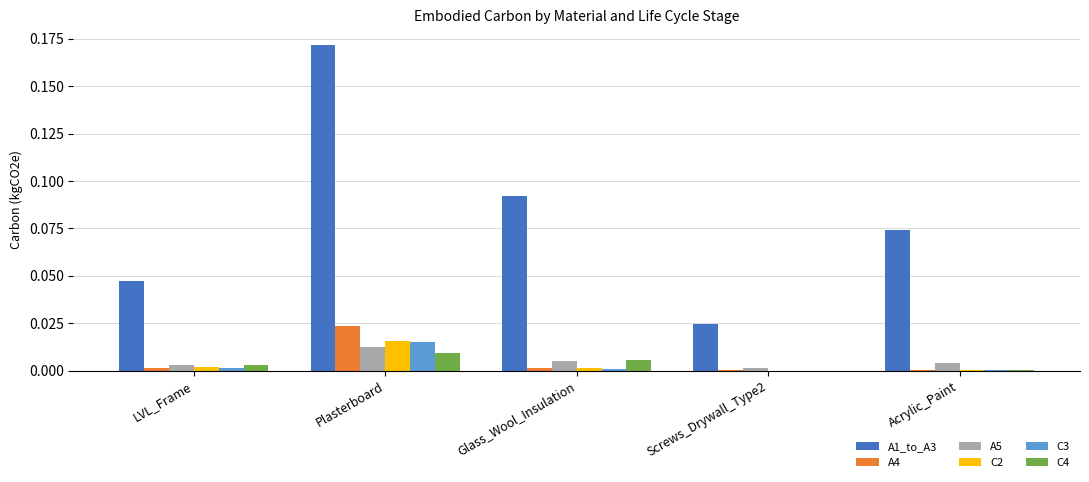

At which label does A1_to_A3 reach its peak?

Plasterboard